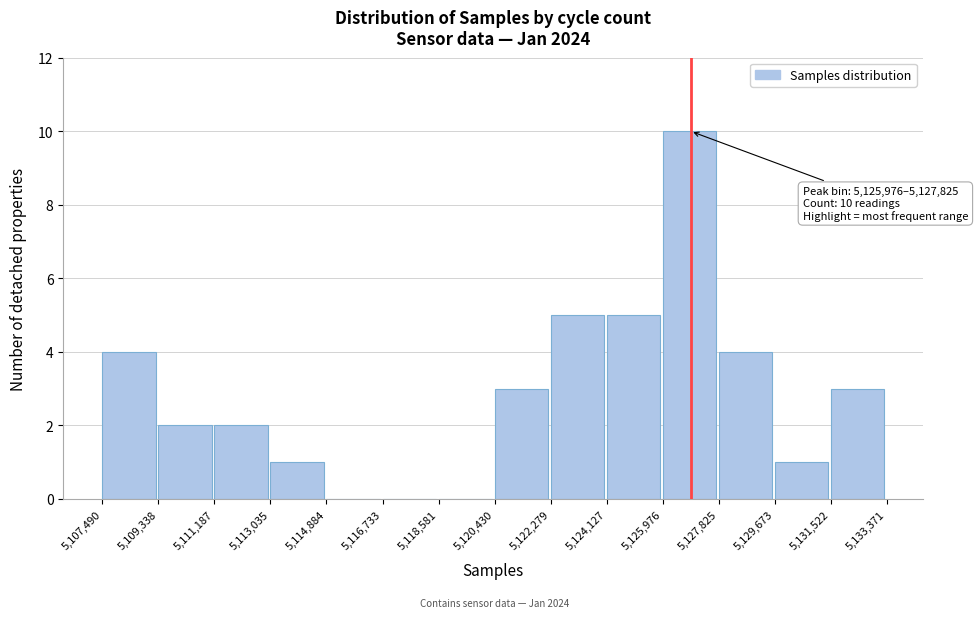

Which range on the x-axis has the tallest bar?

5,125,976 to 5,127,825